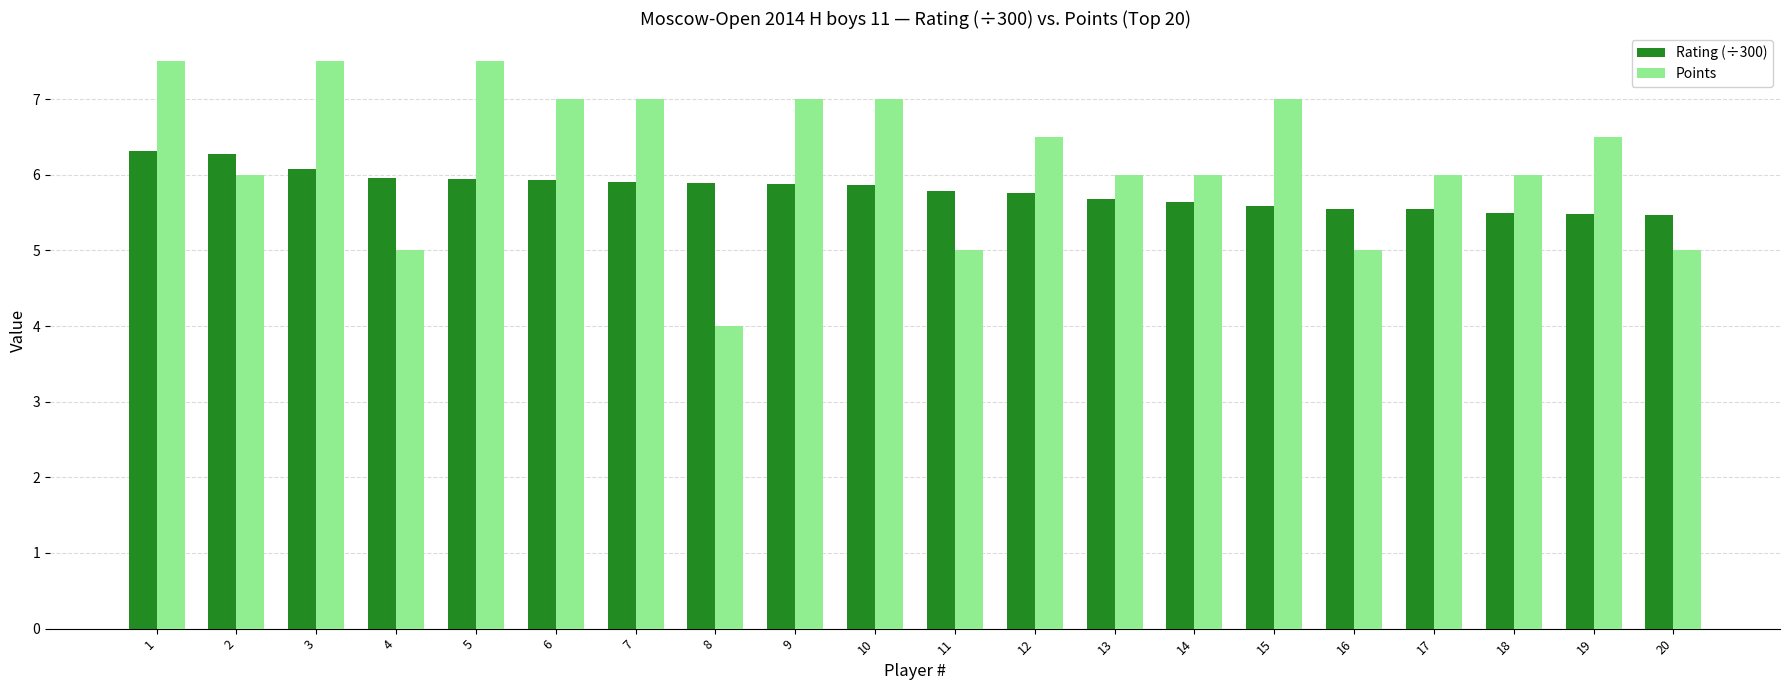

Which series changed the most between 9 and 20?

Points